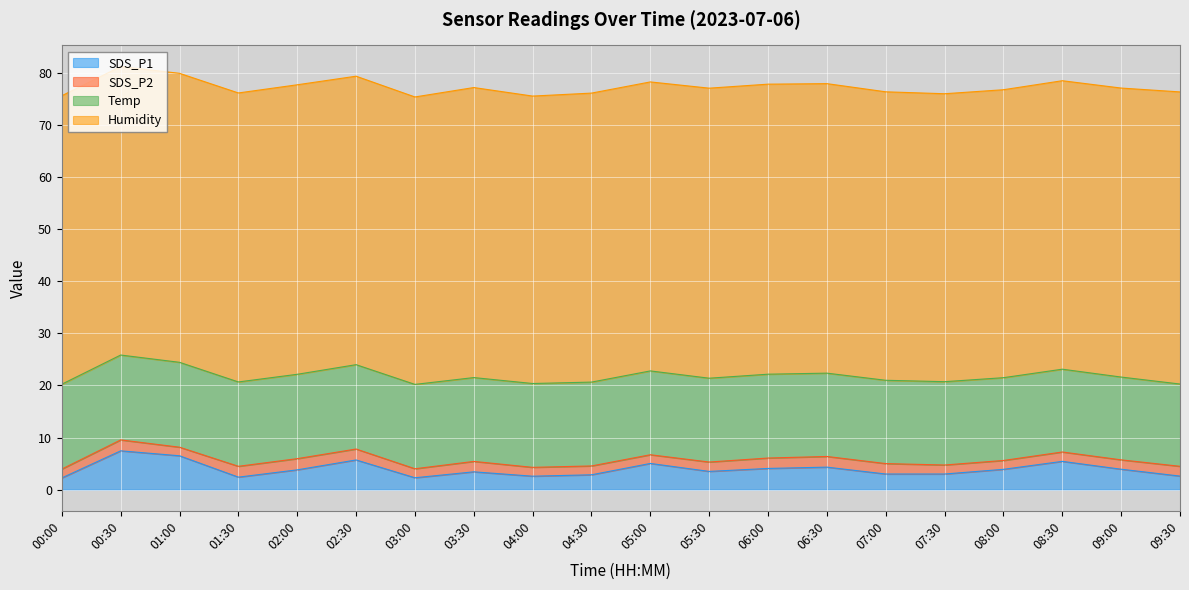

Read the SDS_P1 value at 05:30.

3.5